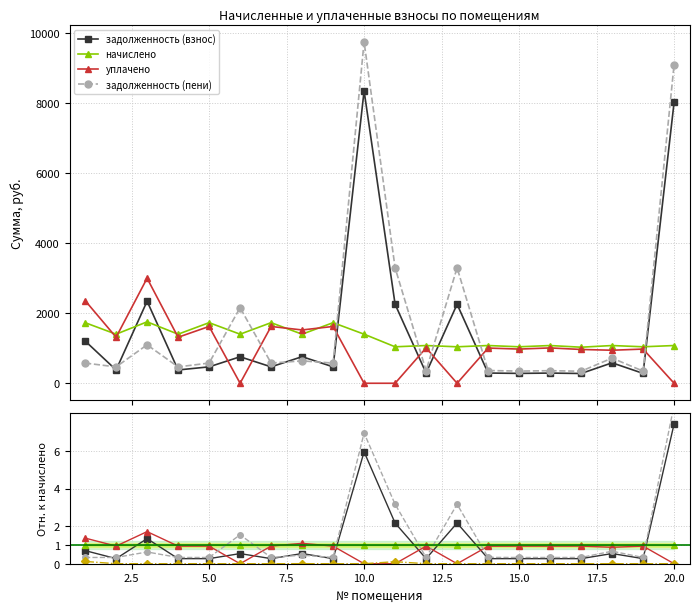

Which series has the largest range (max minus min)?

задолженность (пени)